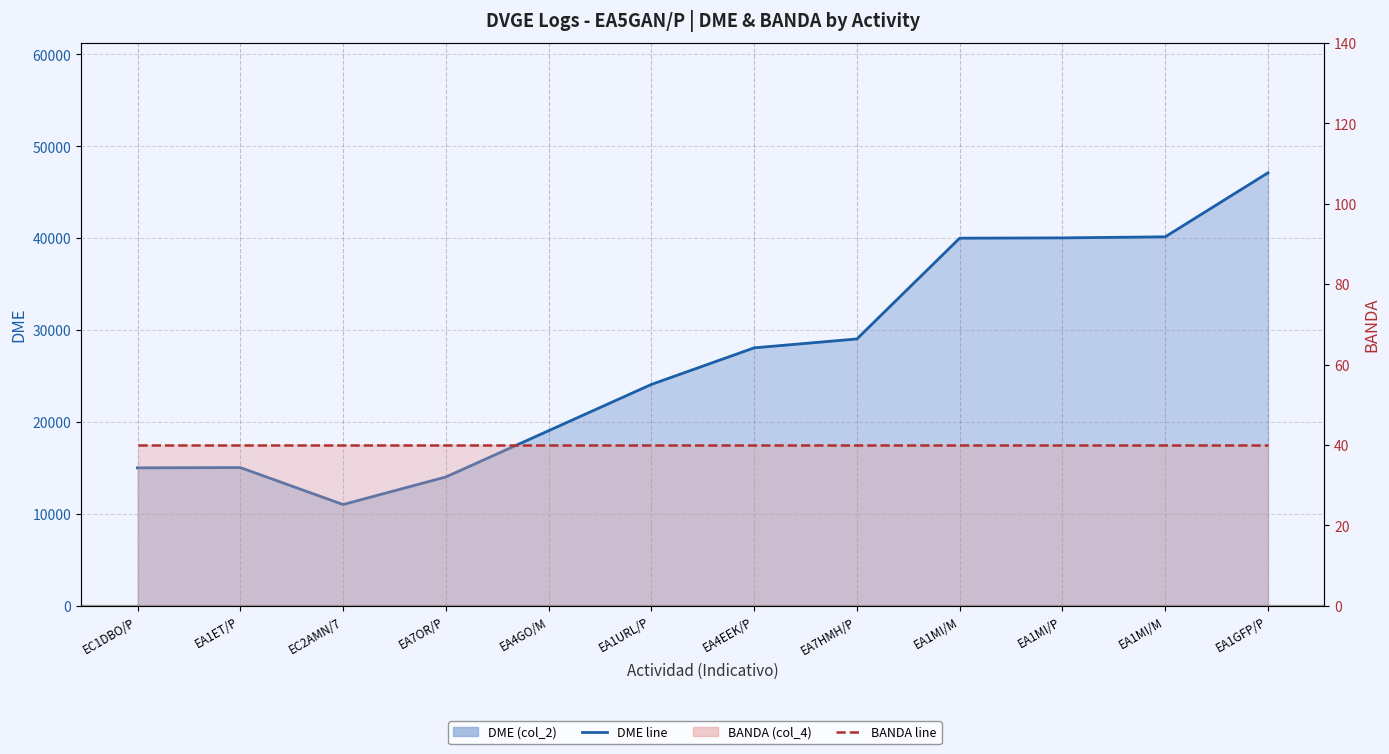

How many categories are shown in the chart?

12